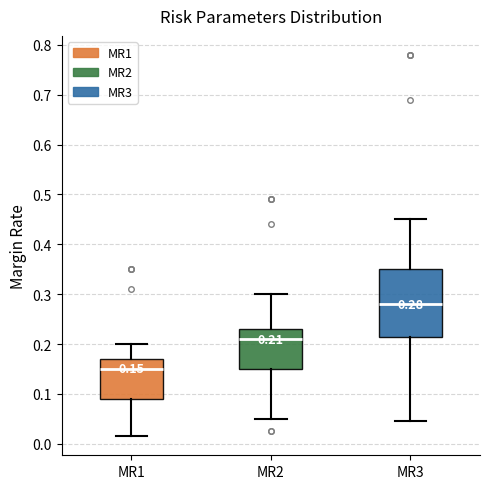

Which box's median line is the highest?

MR3